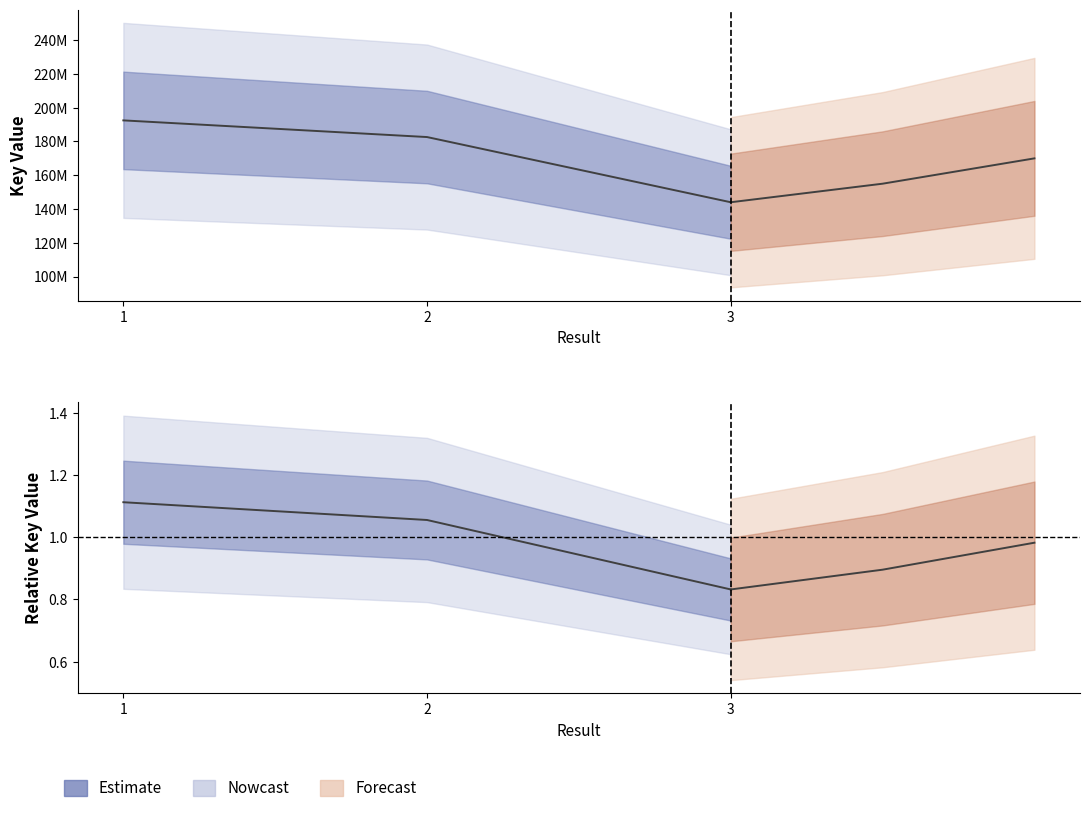

What is the smallest value displayed?

144016089